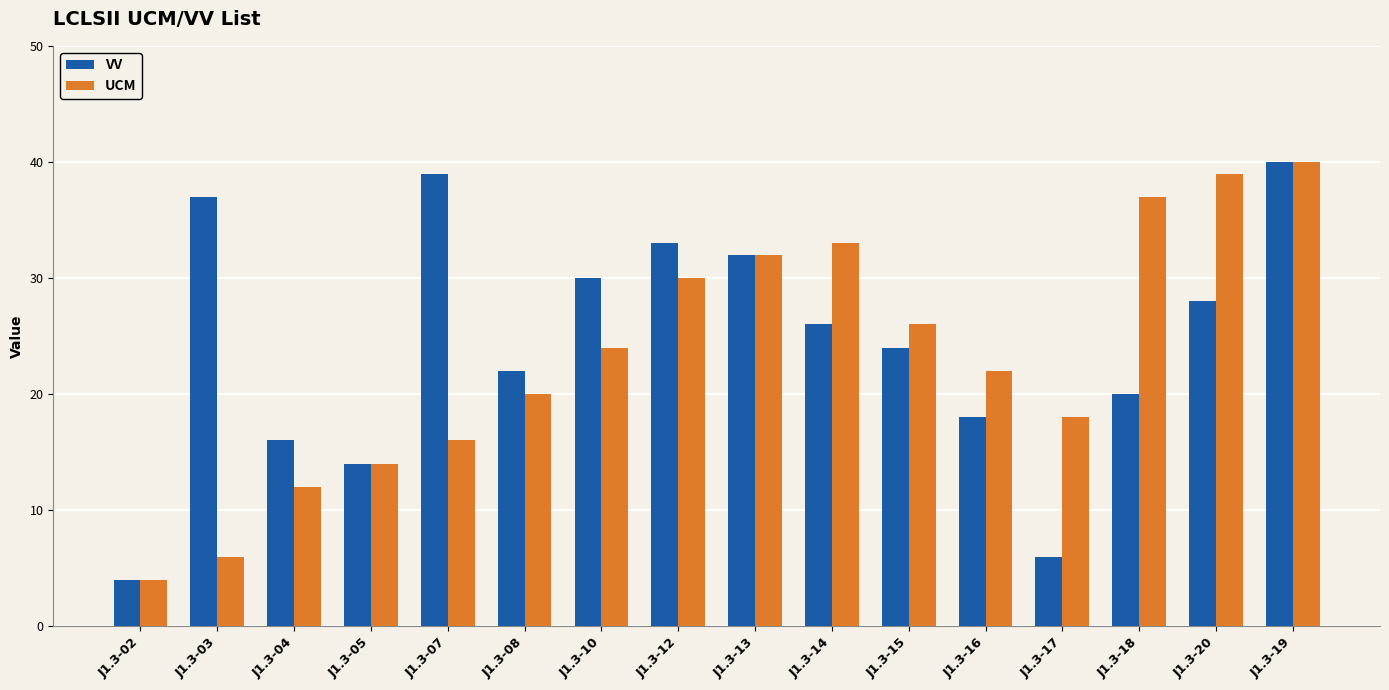

Where is UCM nearest to the value 22?

J1.3-16